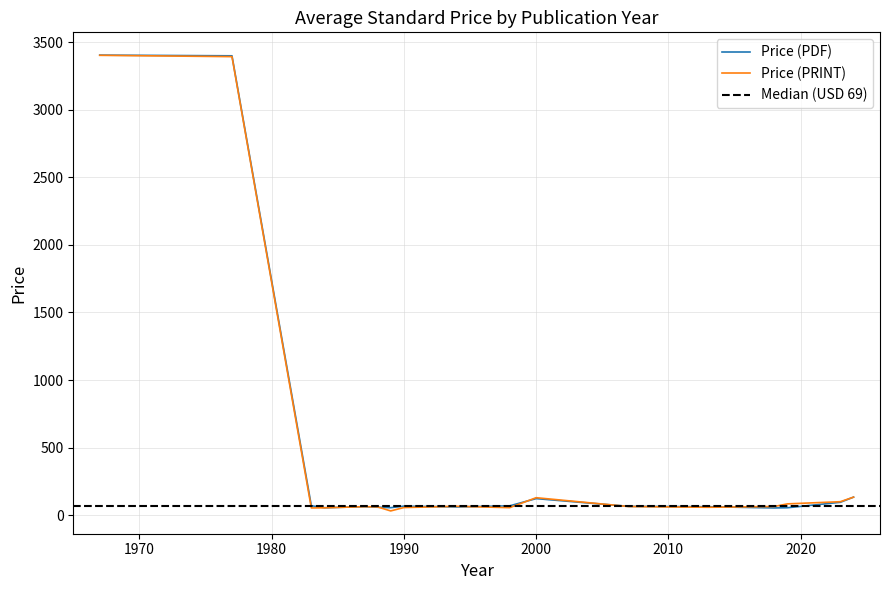

What is the maximum value for Avg Price (PRINT)?

3400.0